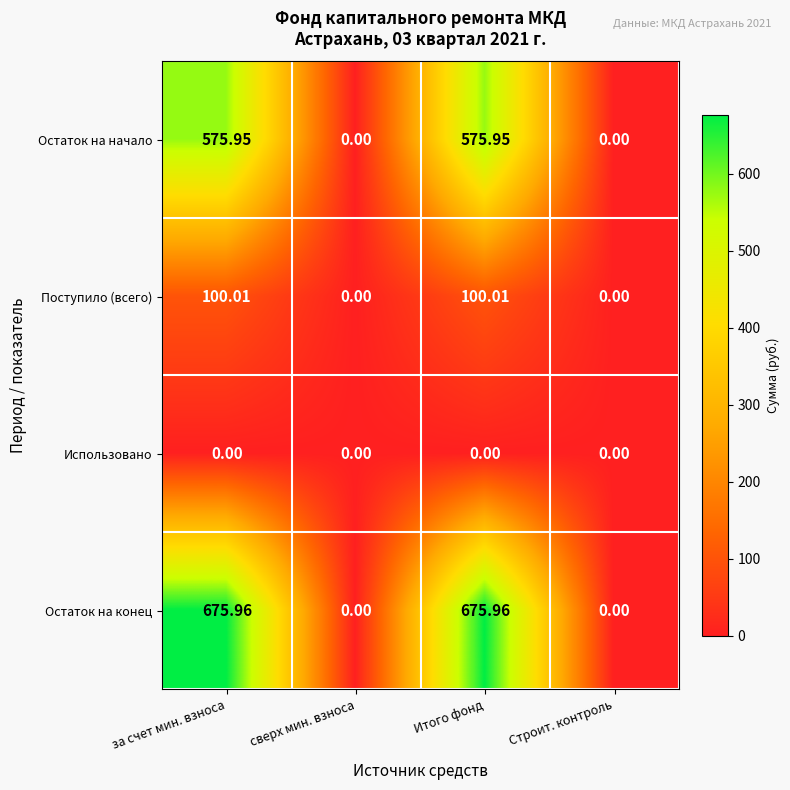

Is the value of Остаток на конец at Итого фонд greater than the value of Использовано at Итого фонд?

Yes